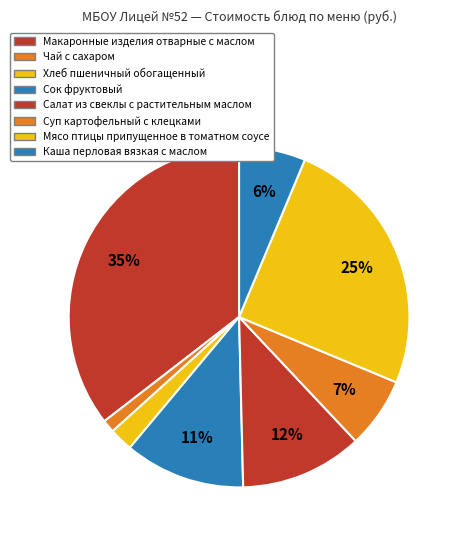

Rank the categories by value from highest to lowest.

Макаронные изделия отварные с маслом, Мясо птицы припущенное в томатном соусе, Салат из свеклы с растительным маслом, Сок фруктовый, Суп картофельный с клецками, Каша перловая вязкая с маслом, Хлеб пшеничный обогащенный, Чай с сахаром